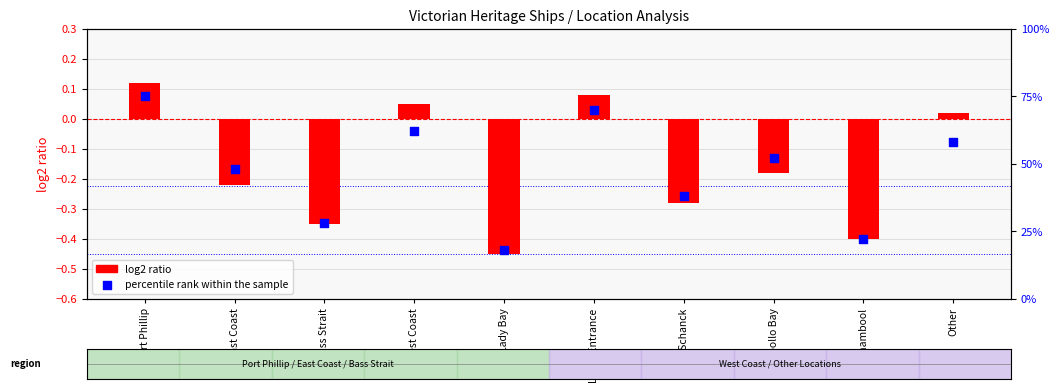

Is the value of log2 ratio at Other greater than the value of percentile rank within the sample at Lakes Entrance?

No